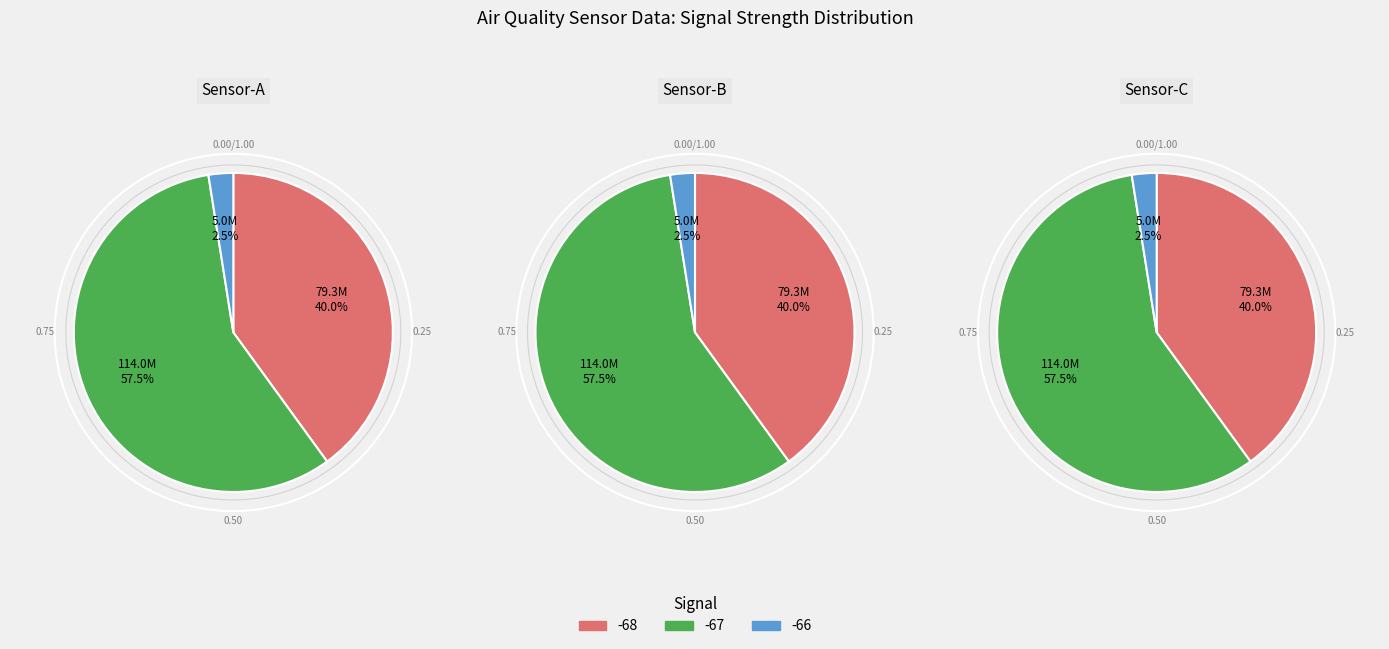

True or false: 22 accounts for 1% of the total.

False